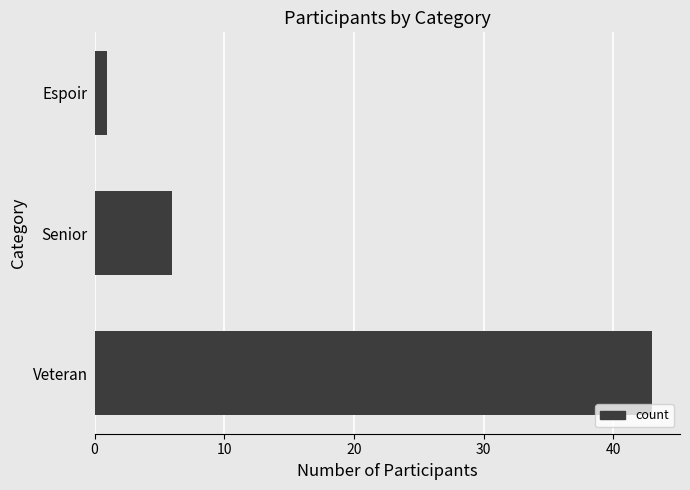

Reading bottom to top, extract all data points from this chart.

Veteran=43	Senior=6	Espoir=1